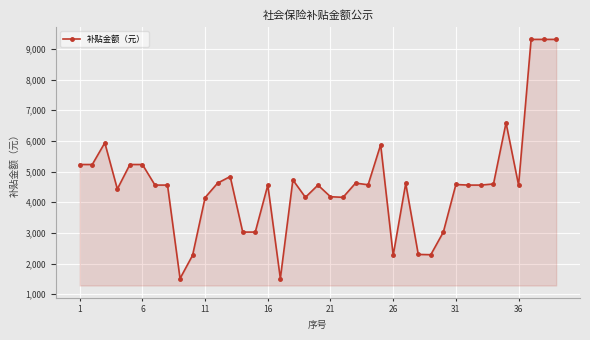

What is the average value?

4582.4